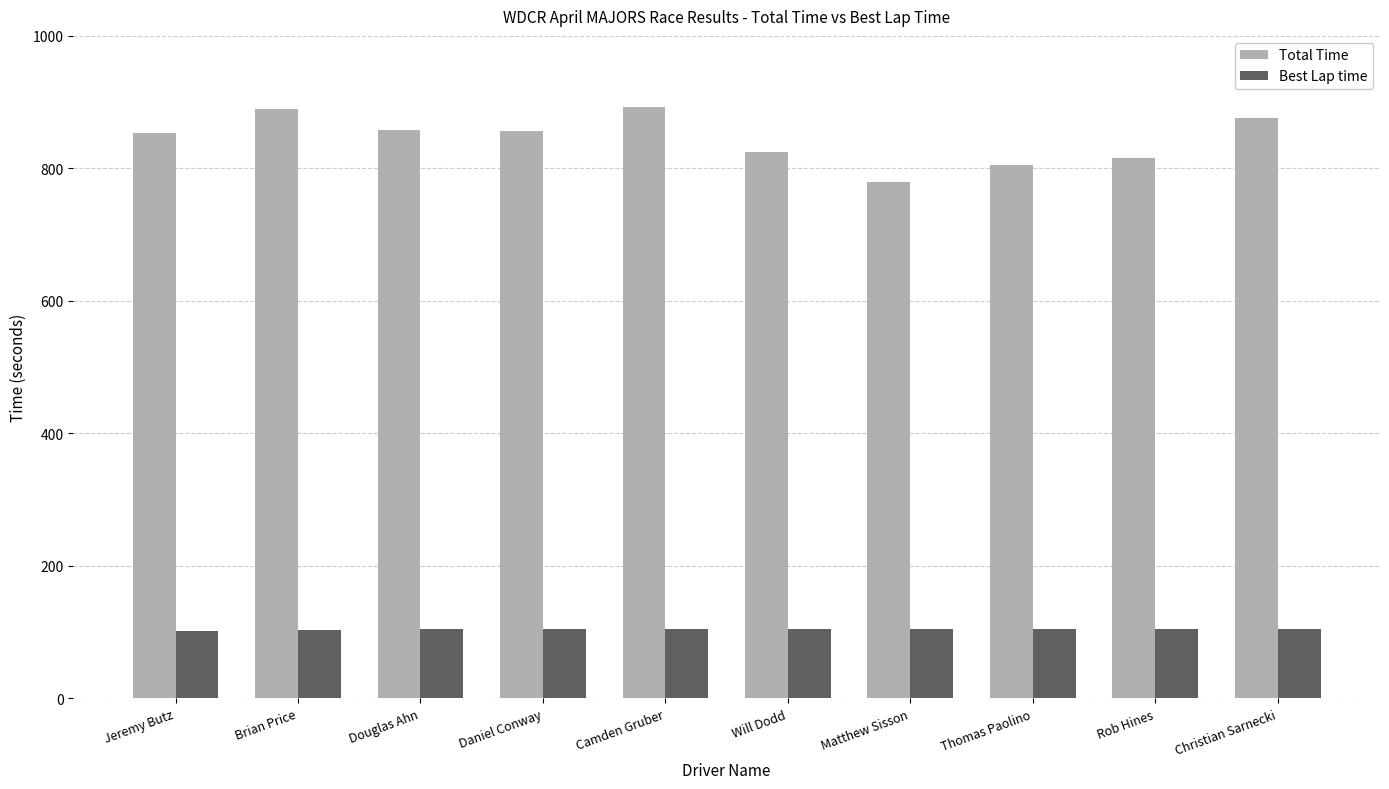

What is the sum of the Best Lap time values at Douglas Ahn and Rob Hines?

209.1